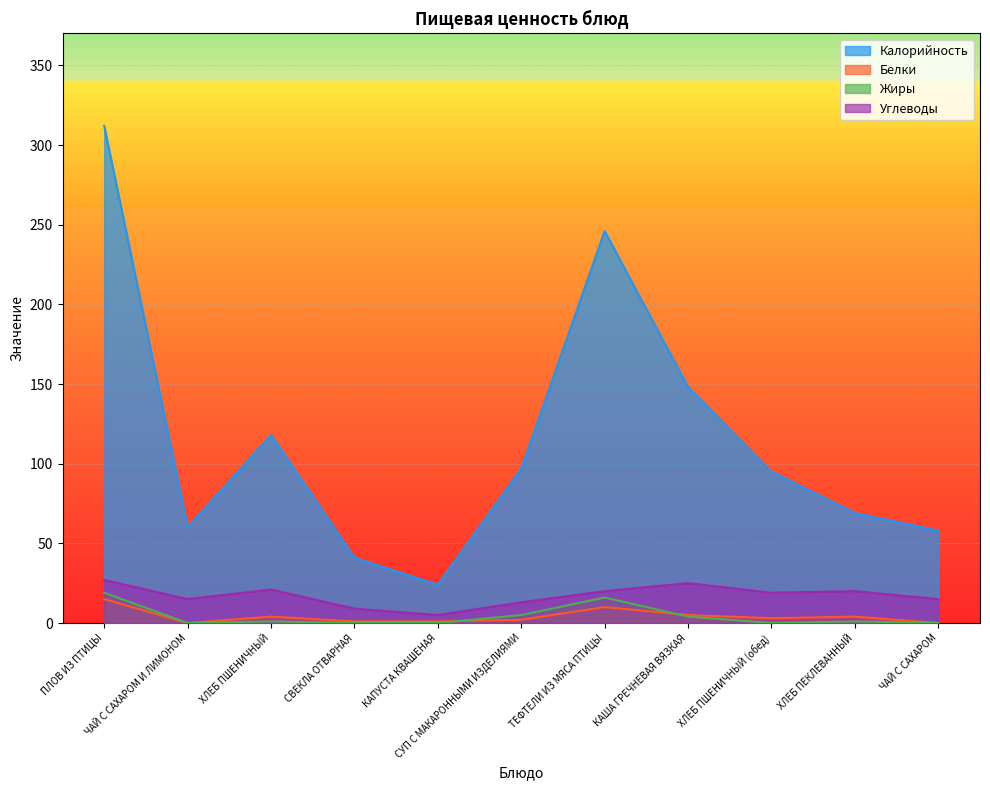

What is the difference between the Белки values at СУП С МАКАРОННЫМИ ИЗДЕЛИЯМИ and ЧАЙ С САХАРОМ И ЛИМОНОМ?

2